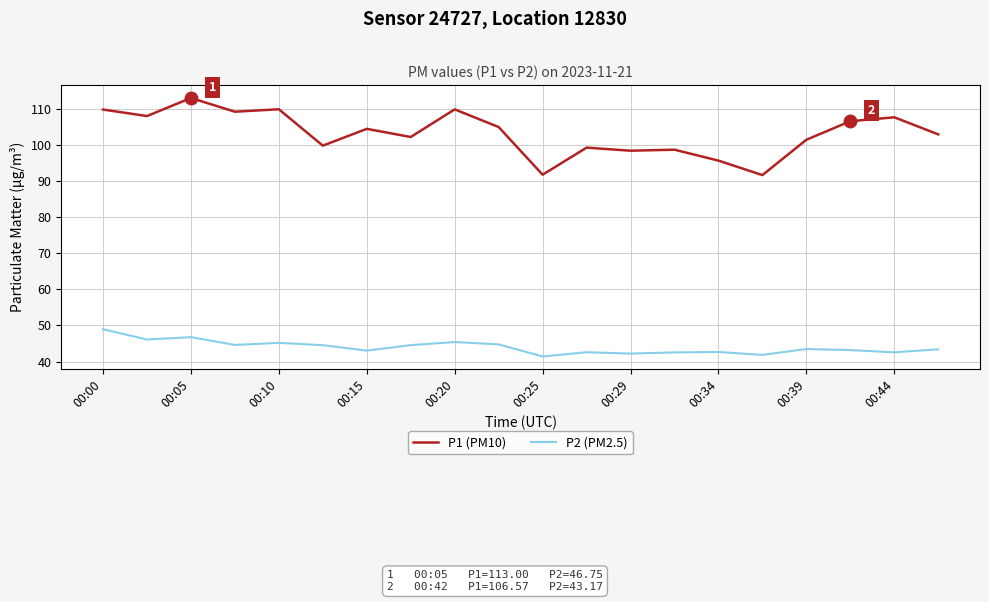

Rank the series by their average value, from highest to lowest.

P1 (PM10), P2 (PM2.5)